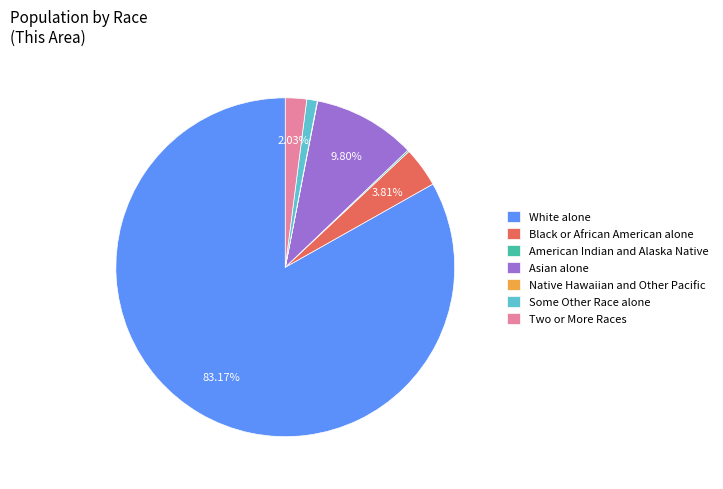

Which slice represents more than half of the pie?

White alone